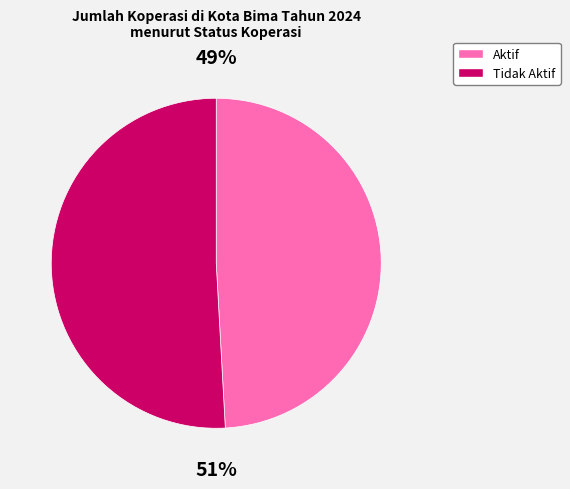

True or false: Aktif accounts for 37% of the total.

False